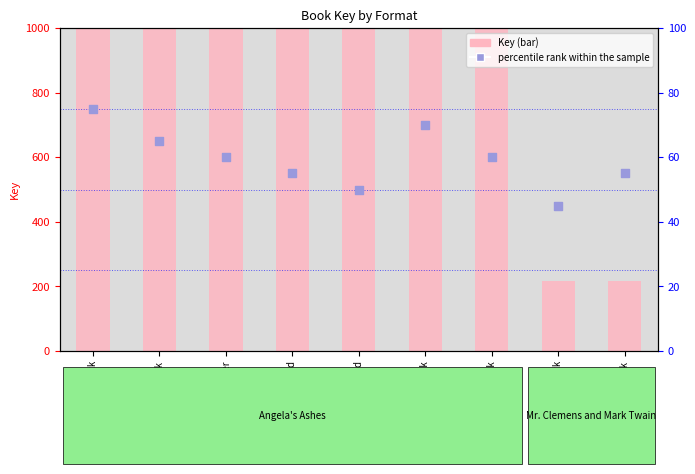

At which category is the sum across all series the highest?

Trade Paperback